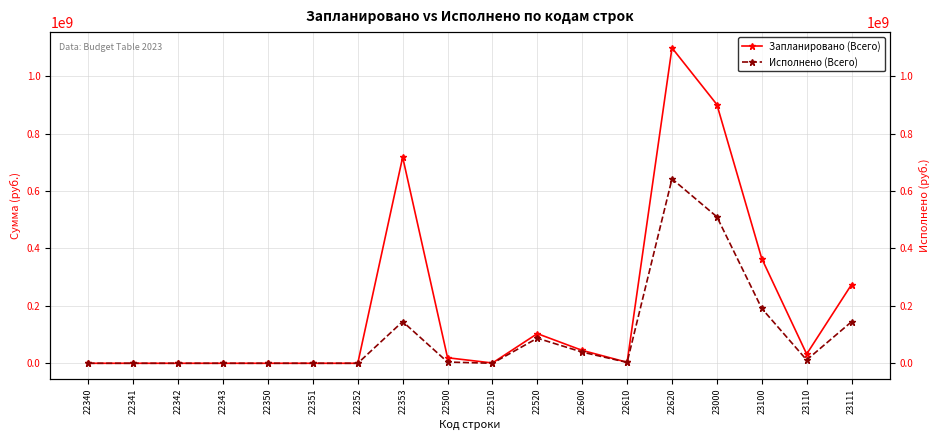

Which series has the largest total across all categories?

Запланировано (Всего)